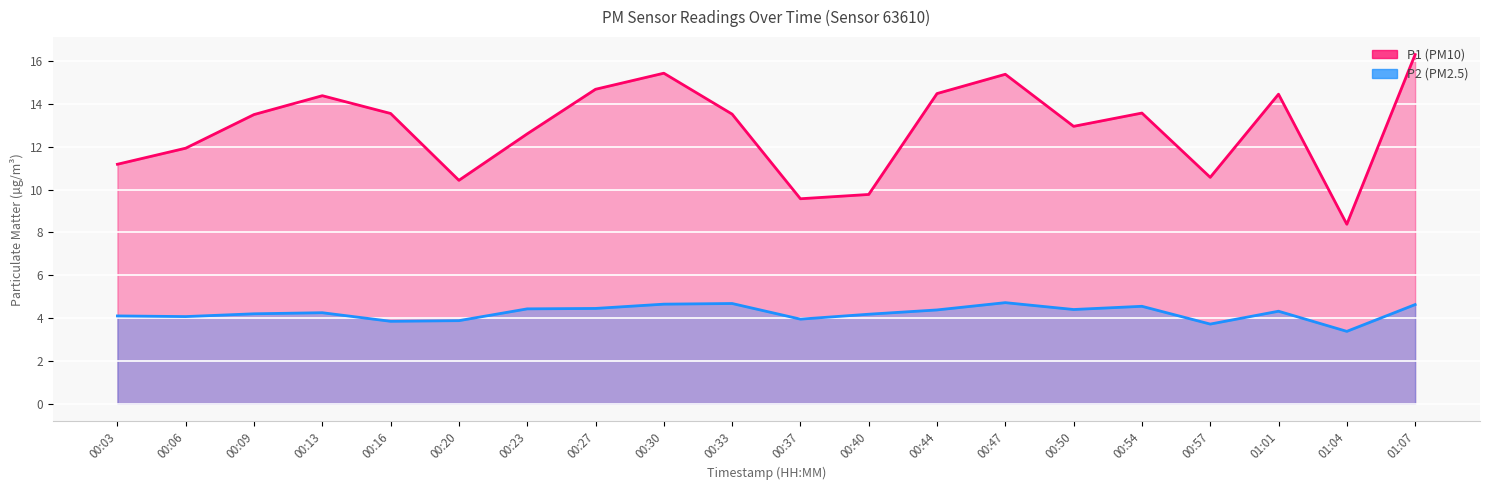

What is the sum of the P2 values at 01:01 and 00:40?

8.5